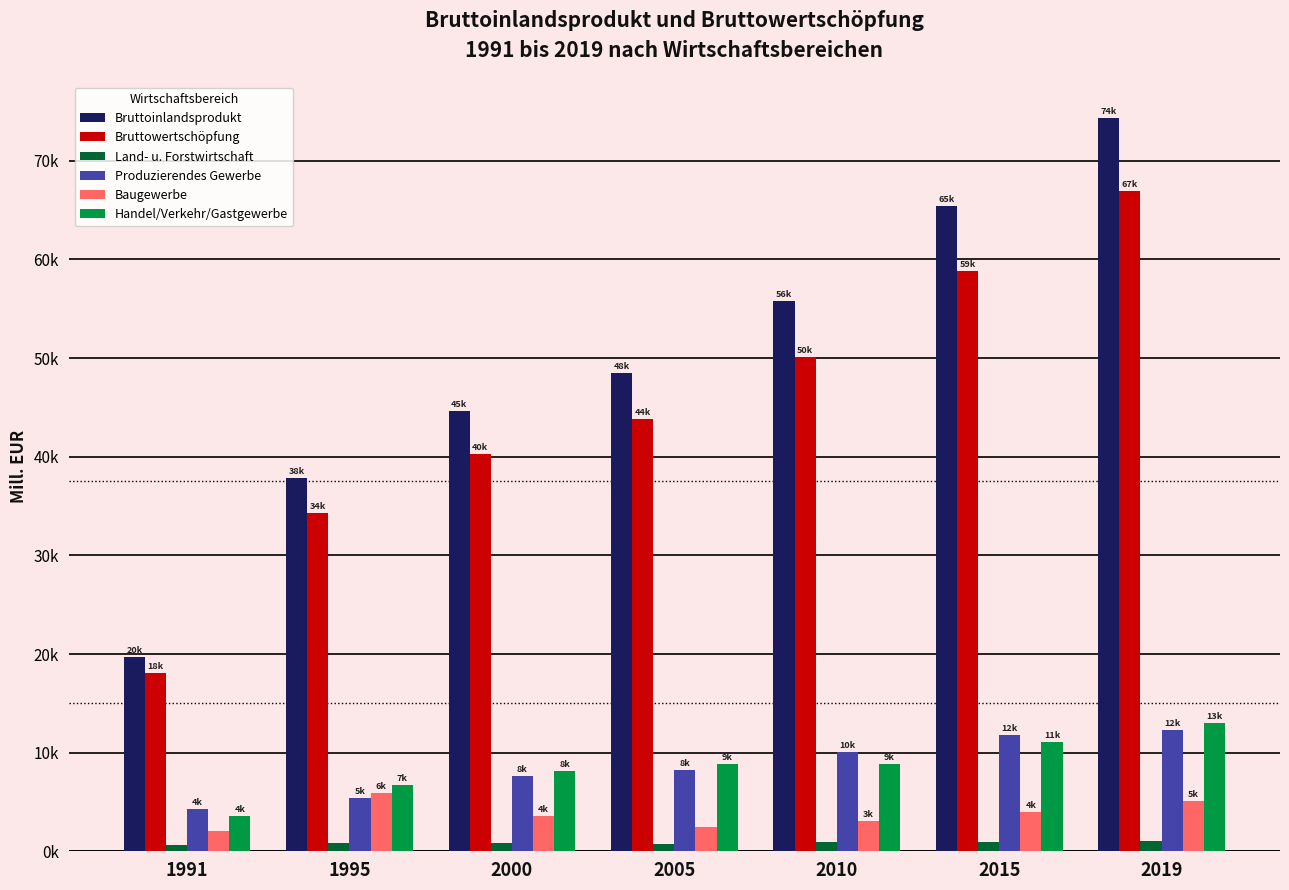

Where does the Produzierendes Gewerbe series first go above 8254?

2005